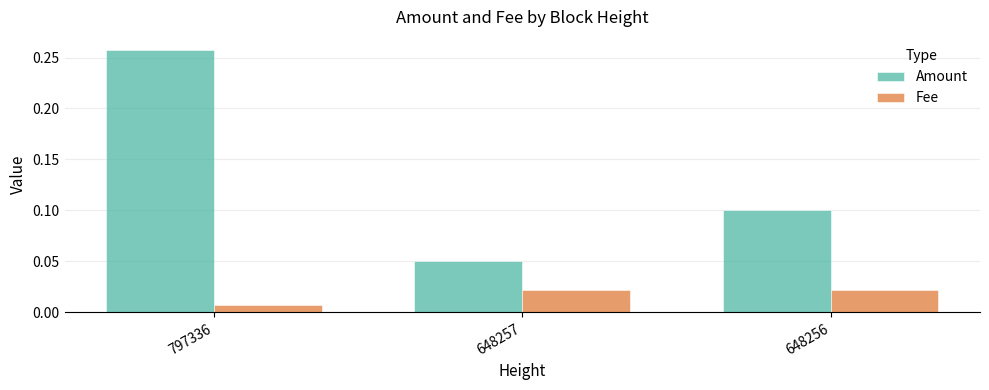

What is the difference between the Amount values at 648257 and 797336?

0.2